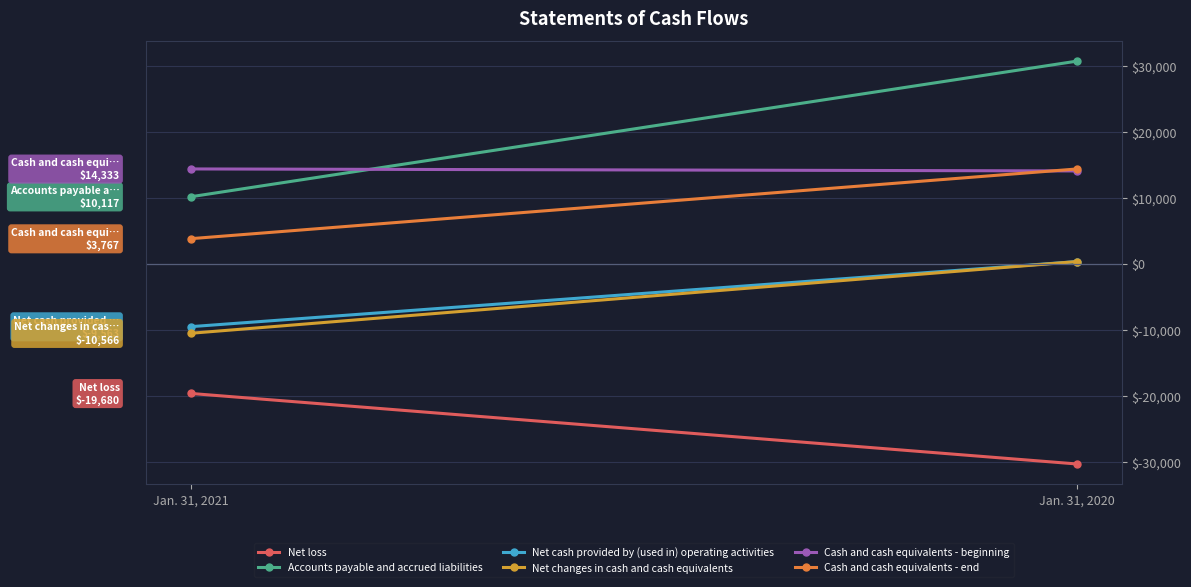

What is the sum of all Net cash provided by (used in) operating activities values?

-9259